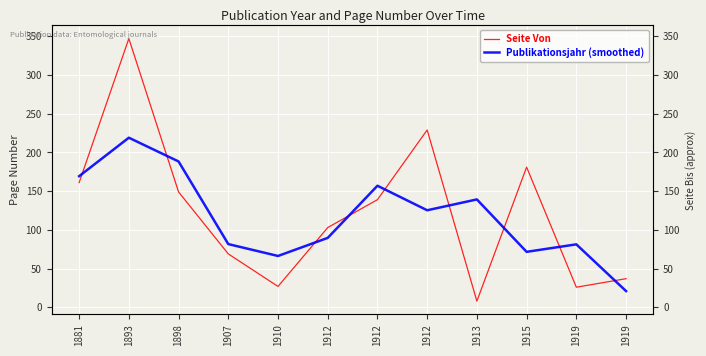

Reading left to right, list all the values displayed in this chart.

Seite Von: 1881=161.0	1893=347.0	1898=149.0	1907=69.0	1910=27.0	1912=103.0	1912=139.0	1912=229.0	1913=8.0	1915=181.0	1919=26.0	1919=37.0
Publikationsjahr (smoothed): 1881=169.3	1893=219.0	1898=188.3	1907=81.7	1910=66.3	1912=89.7	1912=157.0	1912=125.3	1913=139.3	1915=71.7	1919=81.3	1919=21.0